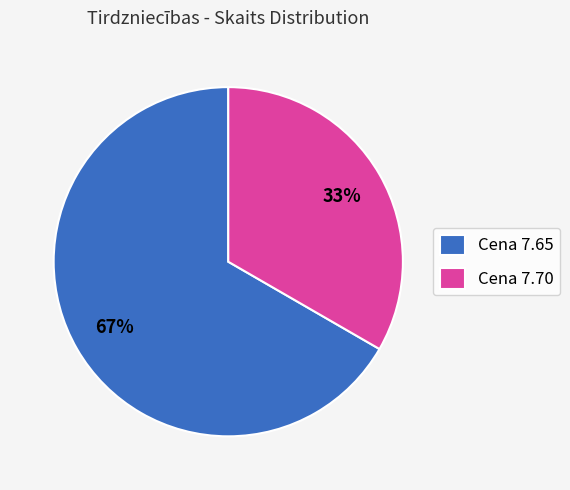

Is there any slice that represents more than half of the pie?

Yes